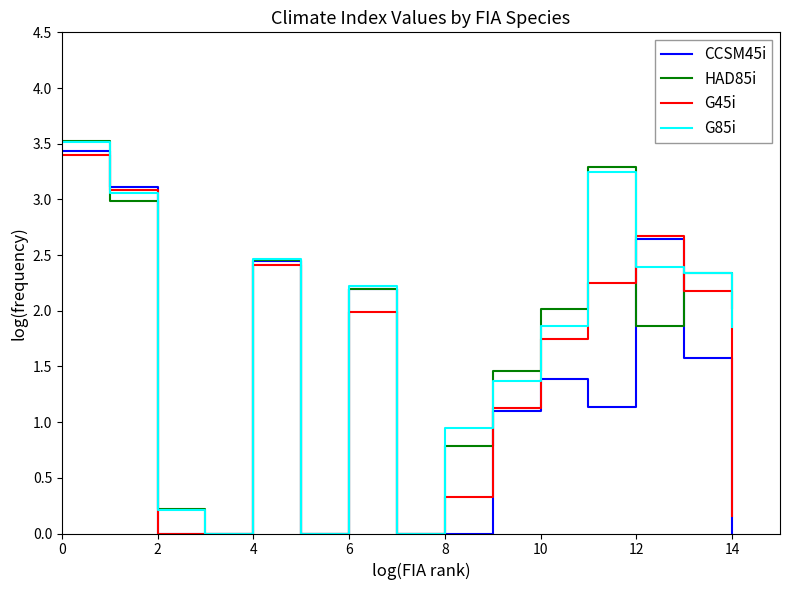

What are all the series names shown in the legend?

CCSM45i, HAD85i, G45i, G85i